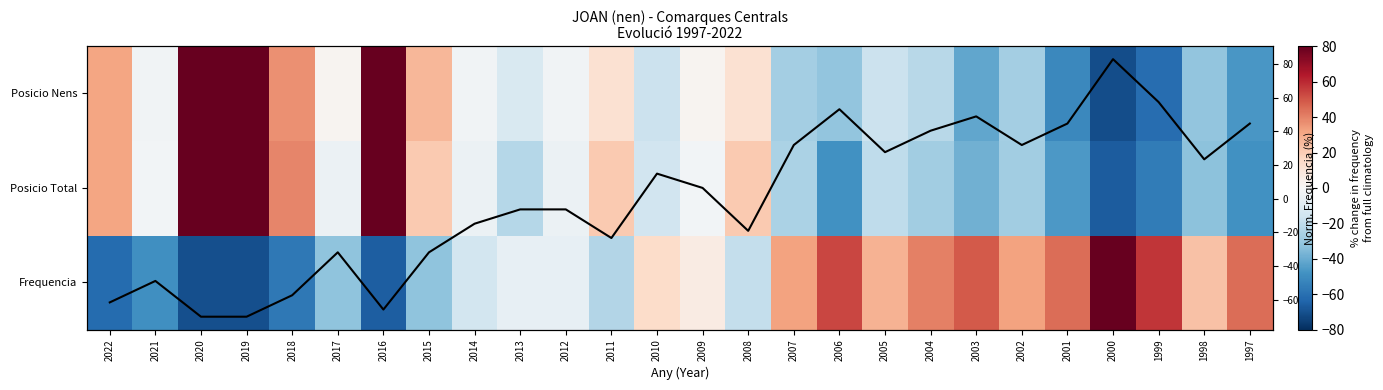

Which series has the largest total across all categories?

Frequencia